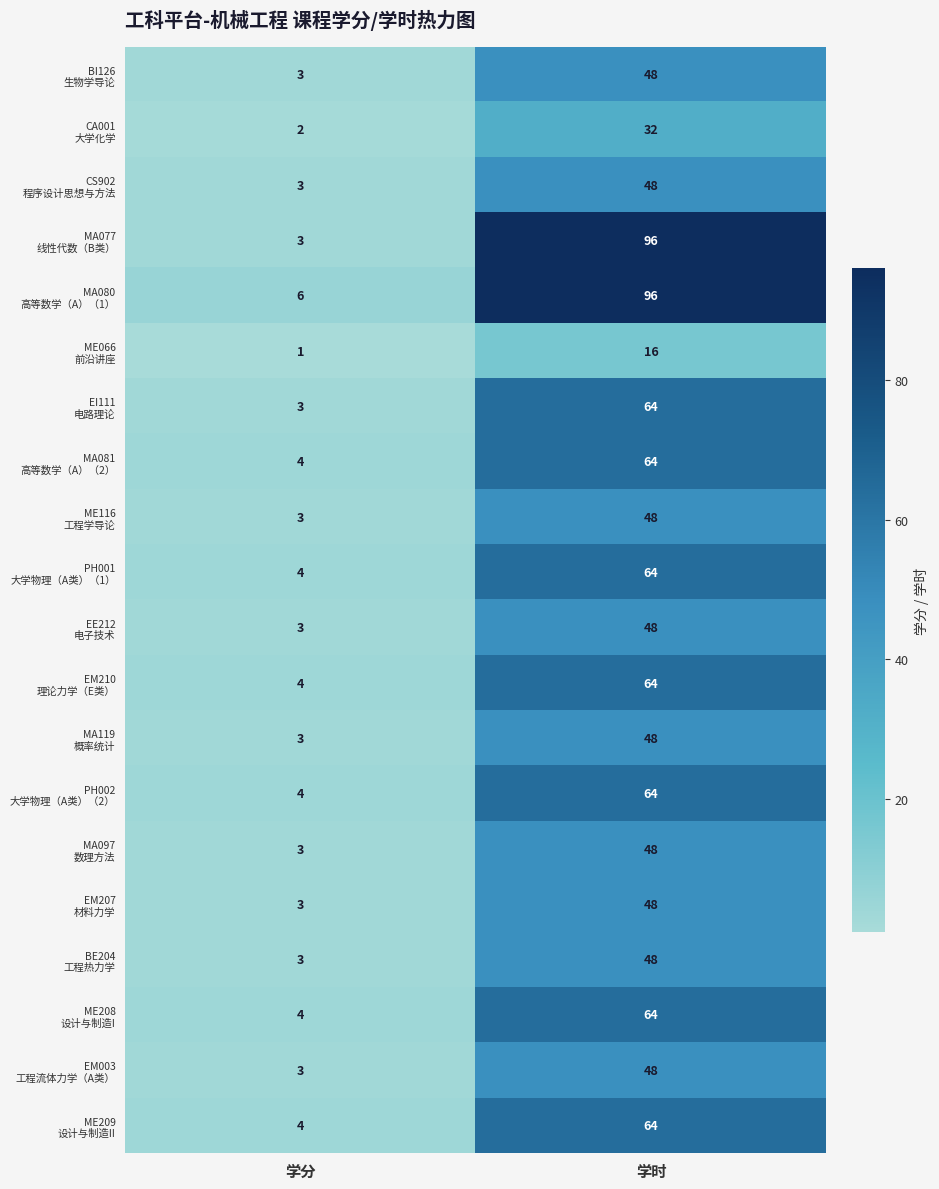

What is the difference between the highest and lowest values at 学时?

80